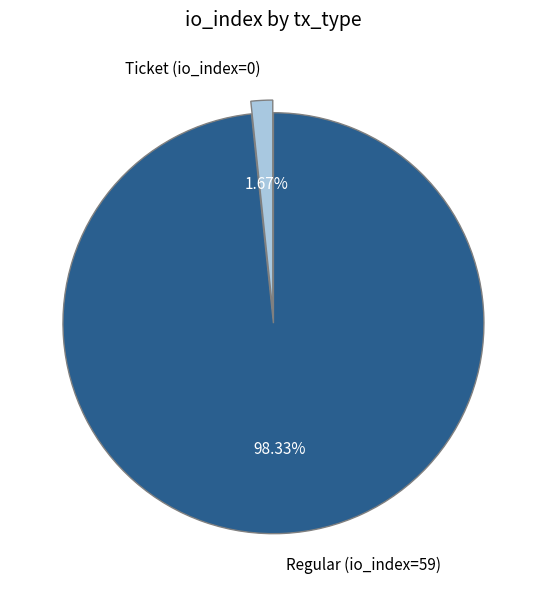

To the nearest percent, what is the difference between the Regular (io_index=59) and Ticket (io_index=0) slice percentages?

97%